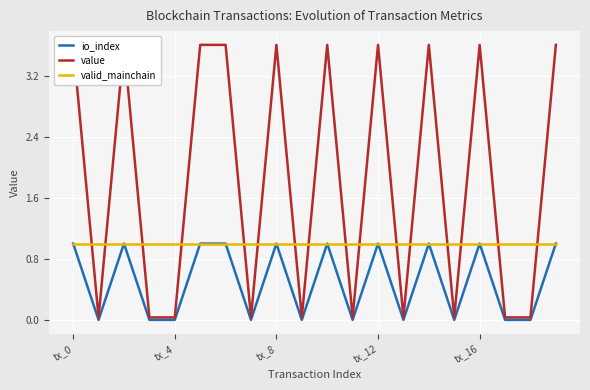

What is the value of the valid_mainchain point at the 4th from the left?

1.0